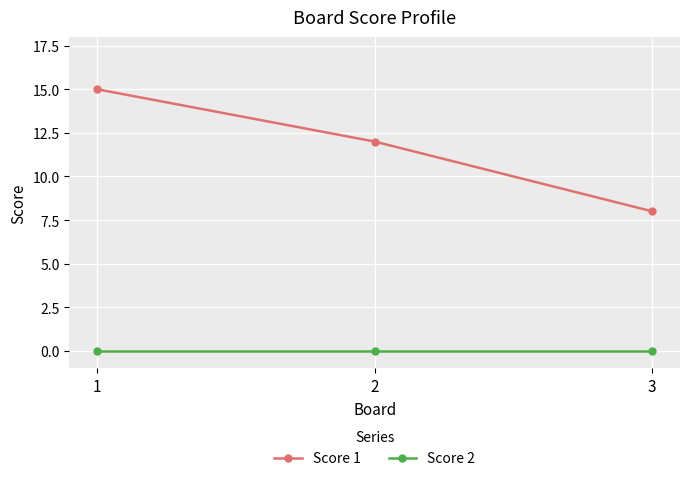

What are all the series names shown in the legend?

Score 1, Score 2